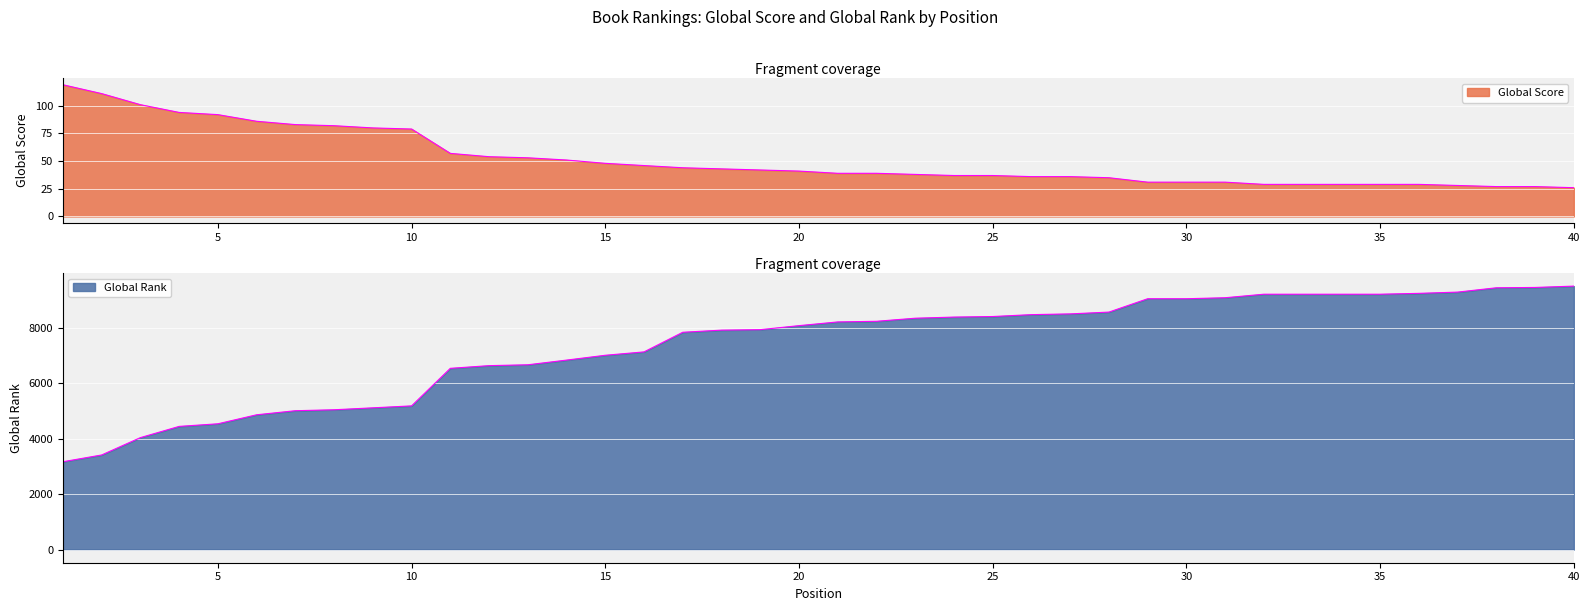

The value of Global Score at 30 is 31. True or false?

True